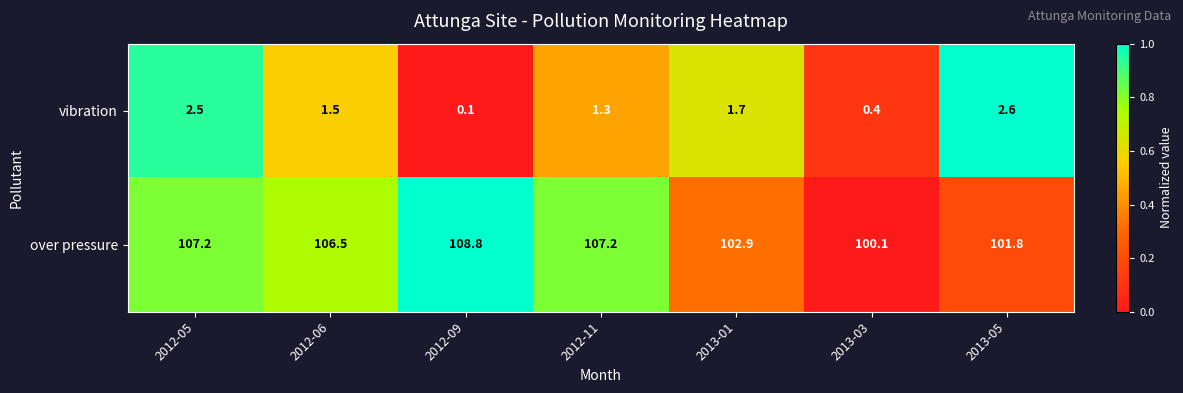

List the series in order of their peak value, highest first.

over pressure, vibration